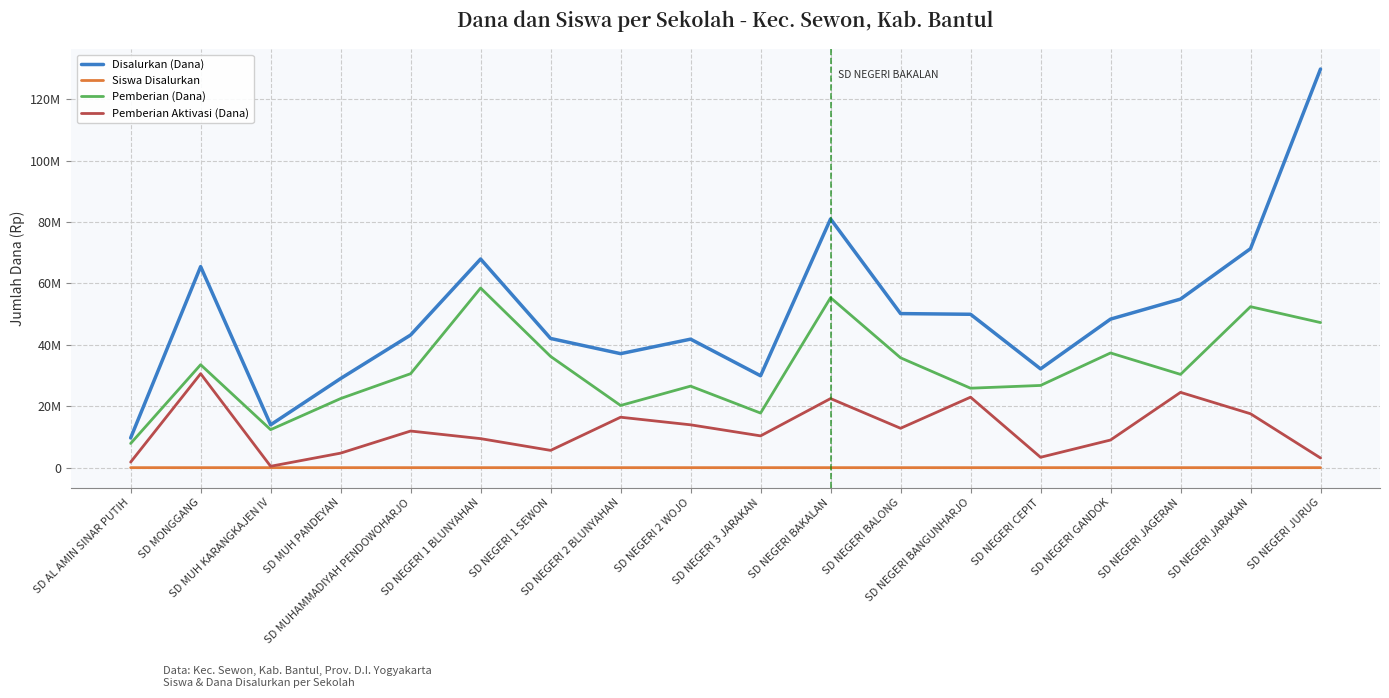

At which label is Pemberian Aktivasi (Dana) closest to 15525000?

SD NEGERI 2 BLUNYAHAN